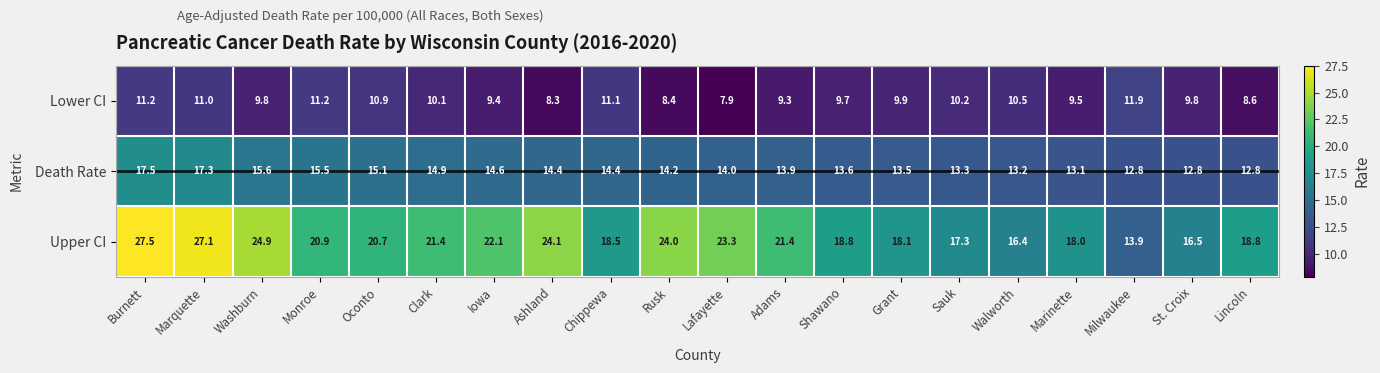

The Death Rate series shows 10.4 at Burnett. True or false?

False